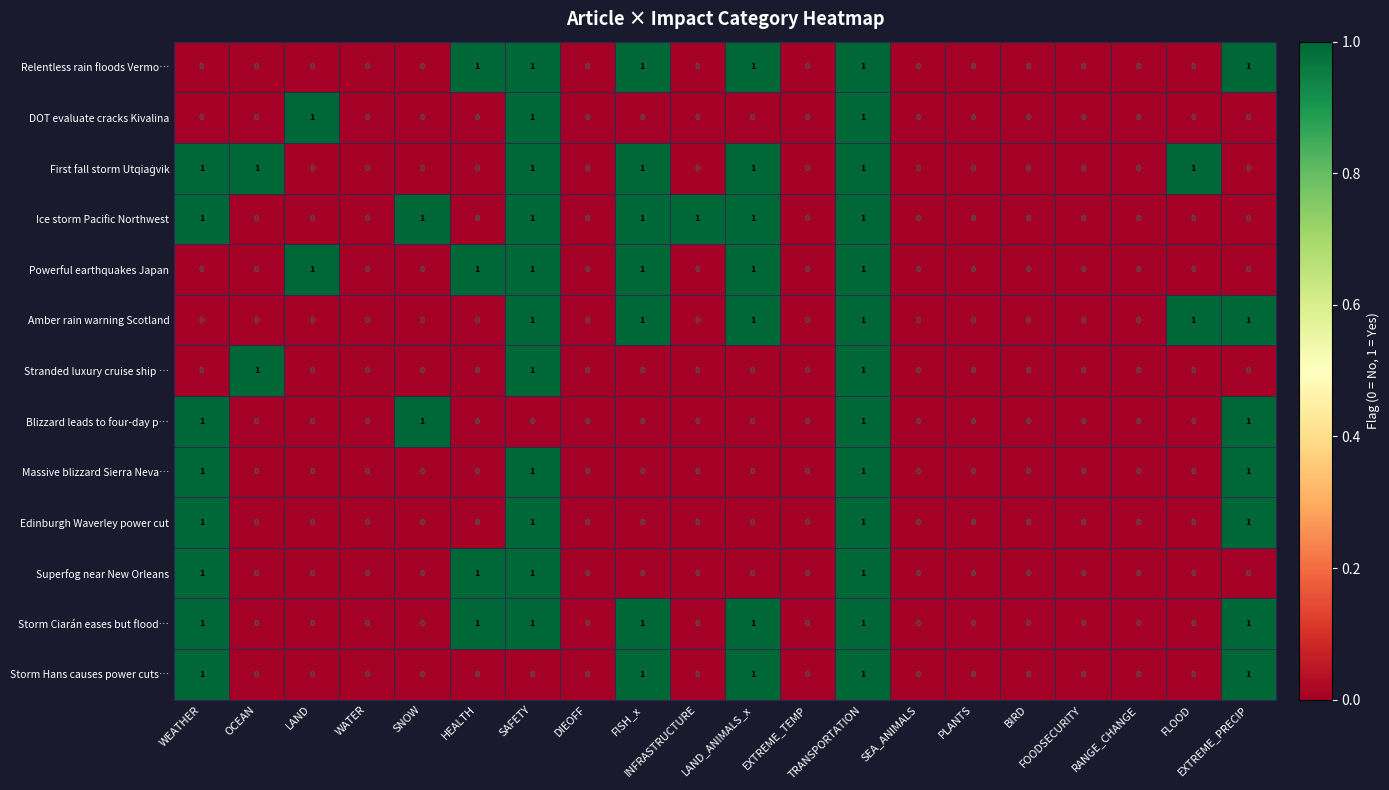

Count the Blizzard leads to four-day p… values in the range 0 to 1.

20